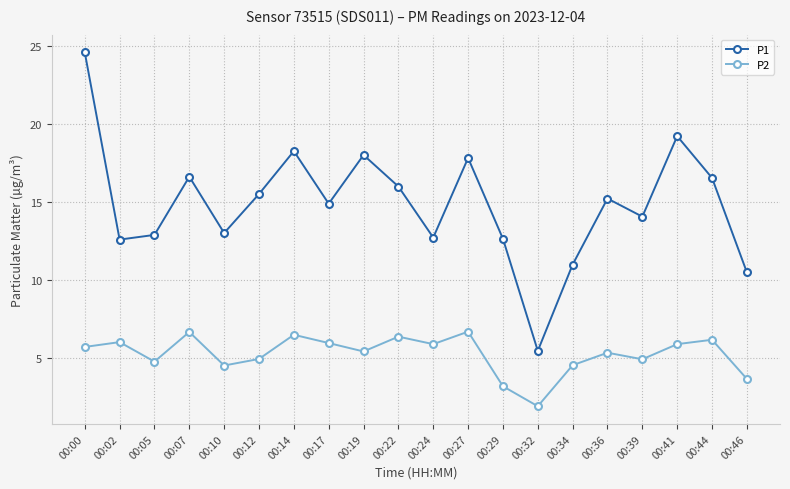

At 00:32, list the series in order from smallest to largest.

P2, P1